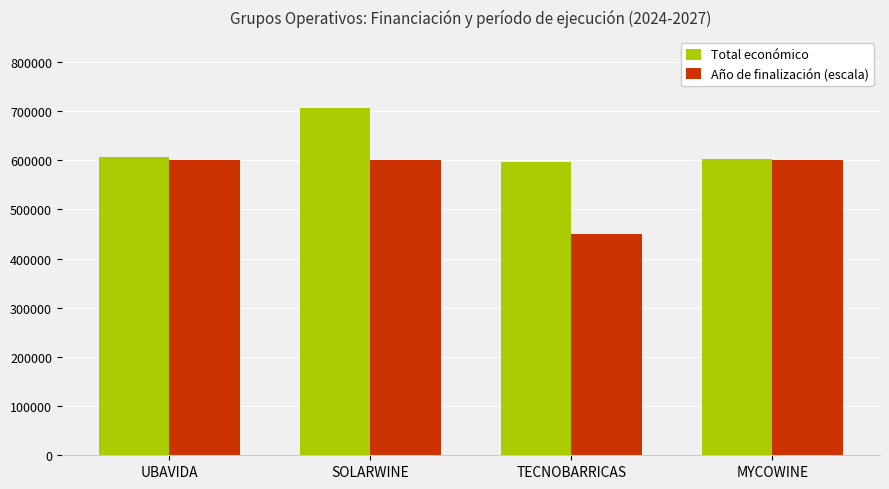

What is the label of the 2nd bar from the left?

SOLARWINE